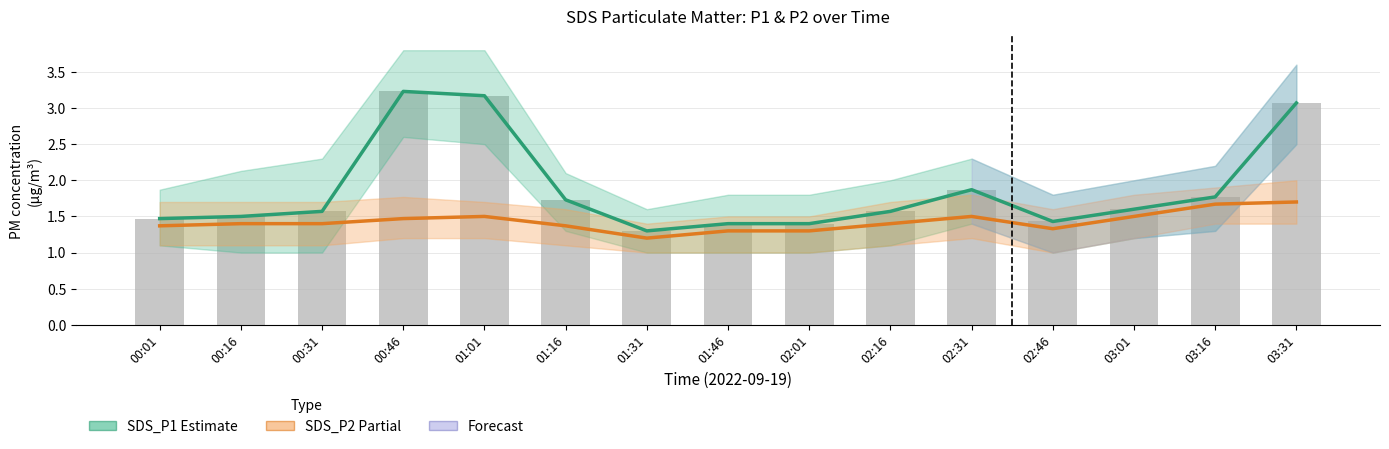

Which category has the lowest value across all series?

01:31